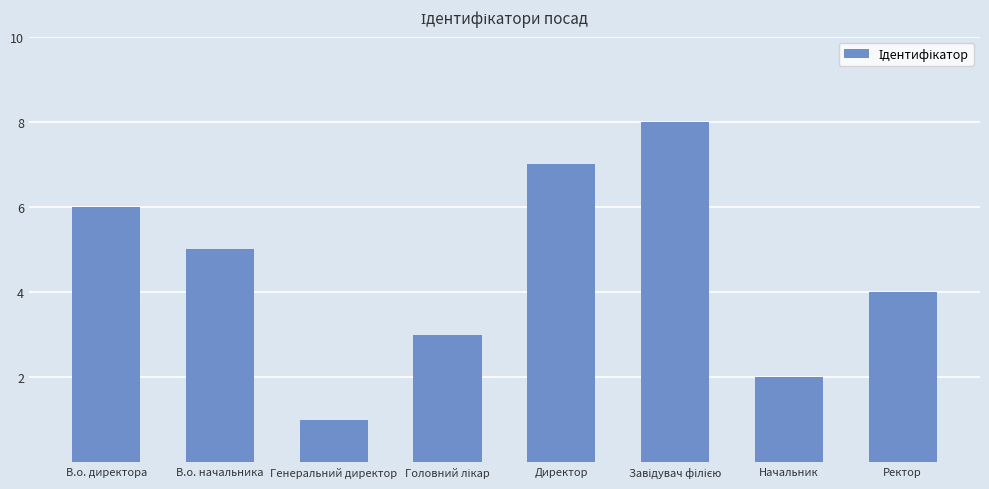

Is it true that the value at Ректор is 4?

True